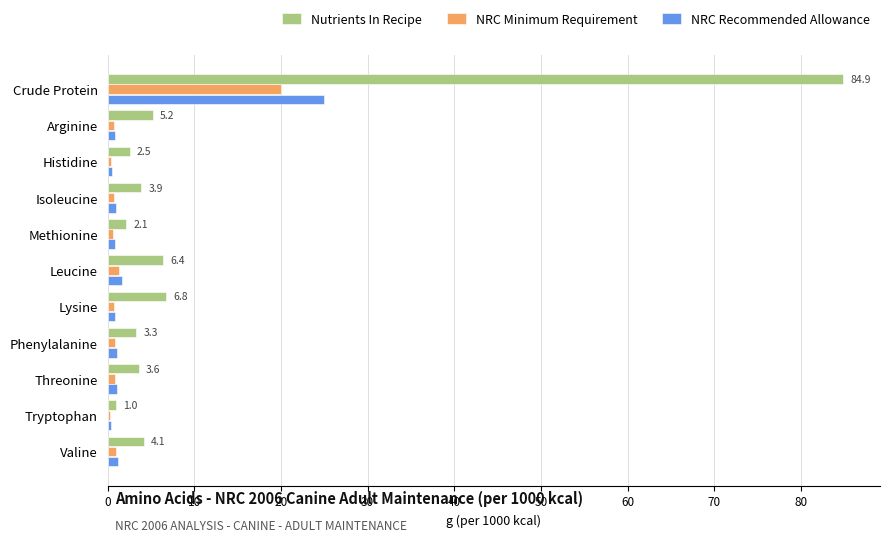

What is the highest value of the NRC Recommended Allowance series?

25.0